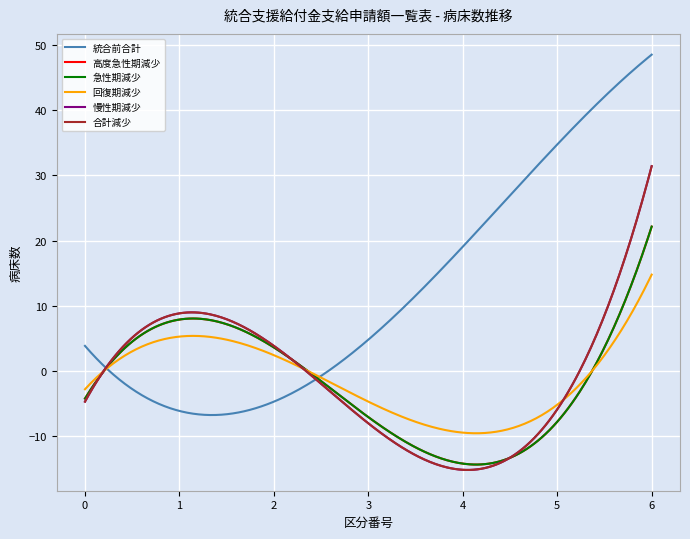

Is this an area chart (filled region under the line)?

No